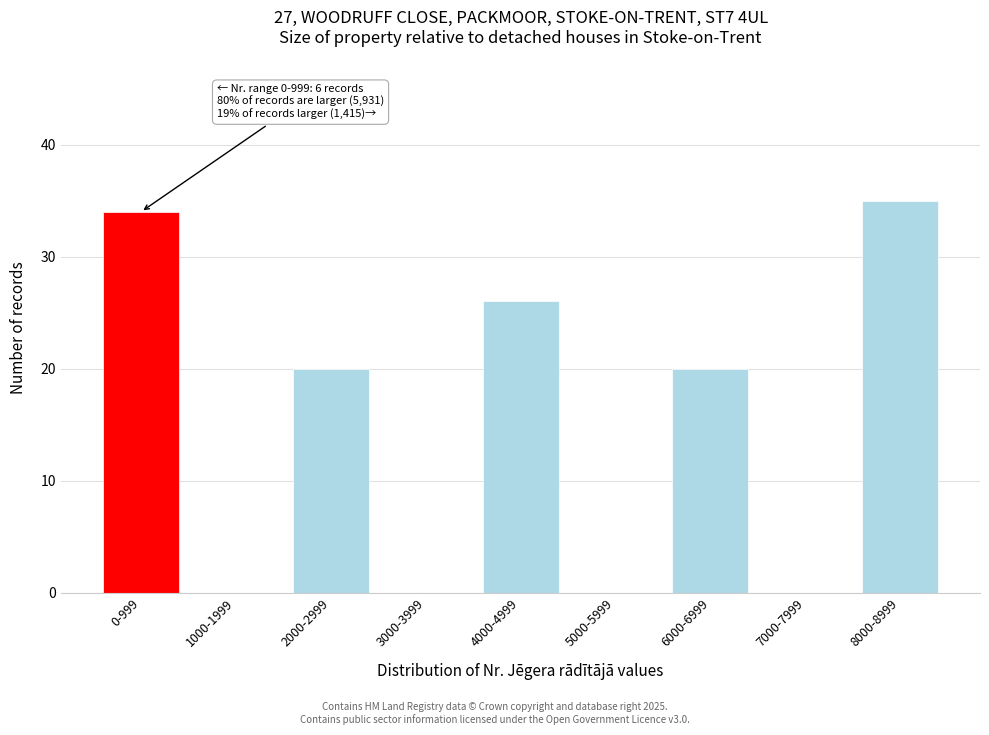

Reading left to right, list all the values displayed in this chart.

0-999=34	1000-1999=0	2000-2999=20	3000-3999=0	4000-4999=26	5000-5999=0	6000-6999=20	7000-7999=0	8000-8999=35